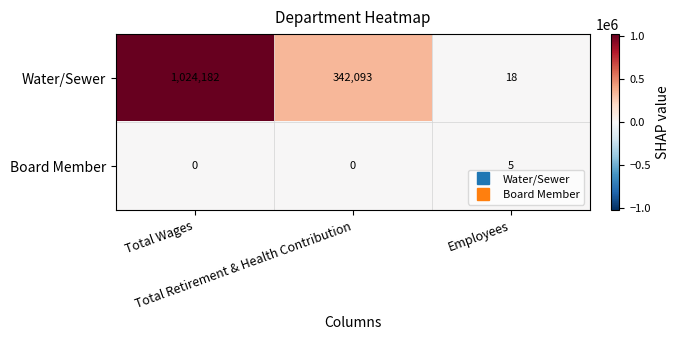

What is the difference between the maximum and minimum values in the Water/Sewer series?

1024164